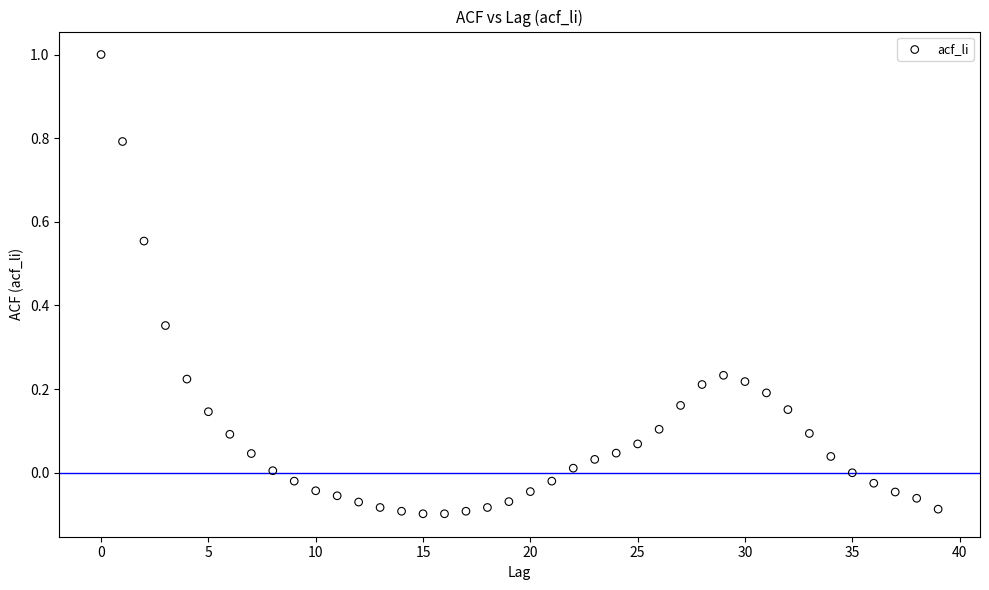

What is the range of Y values (max minus min)?

1.1